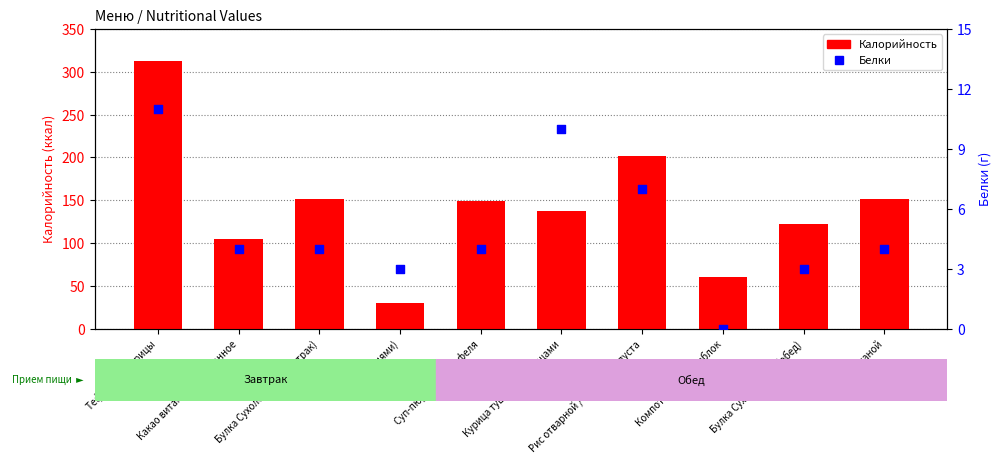

At how many categories does at least one series exceed 45?

9